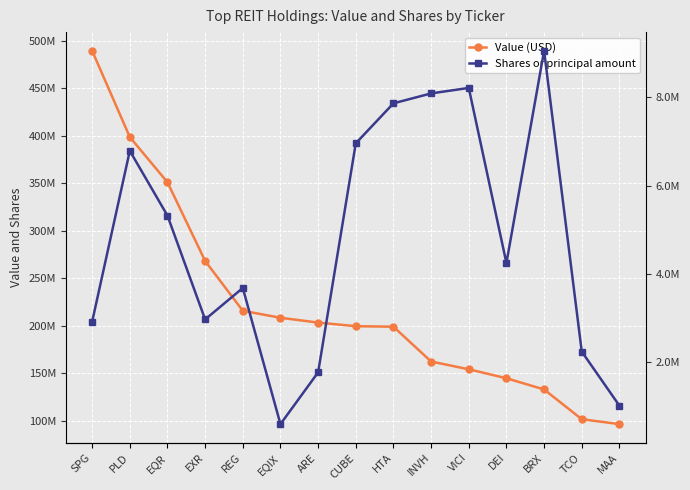

The Shares or principal amount series shows 955647 at EQIX. True or false?

False